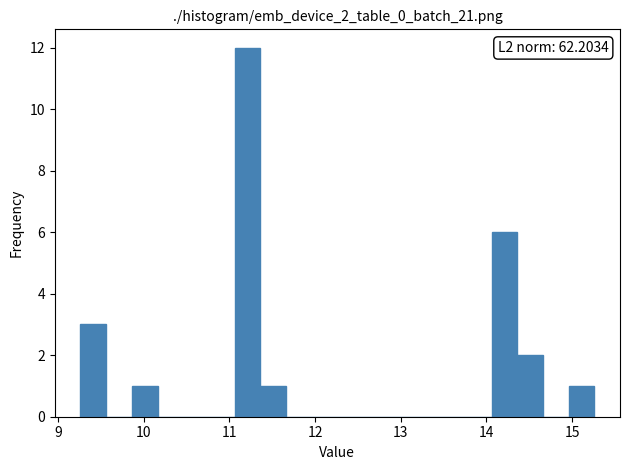

Read against the x-axis, roughly where is the centre of the tallest bar?

11.2